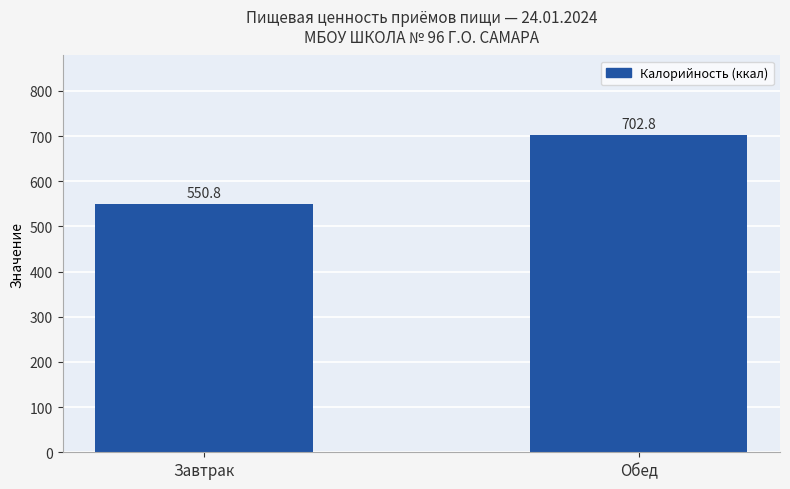

Reading left to right, what are all the values shown in this chart?

Завтрак=550.8	Обед=702.8